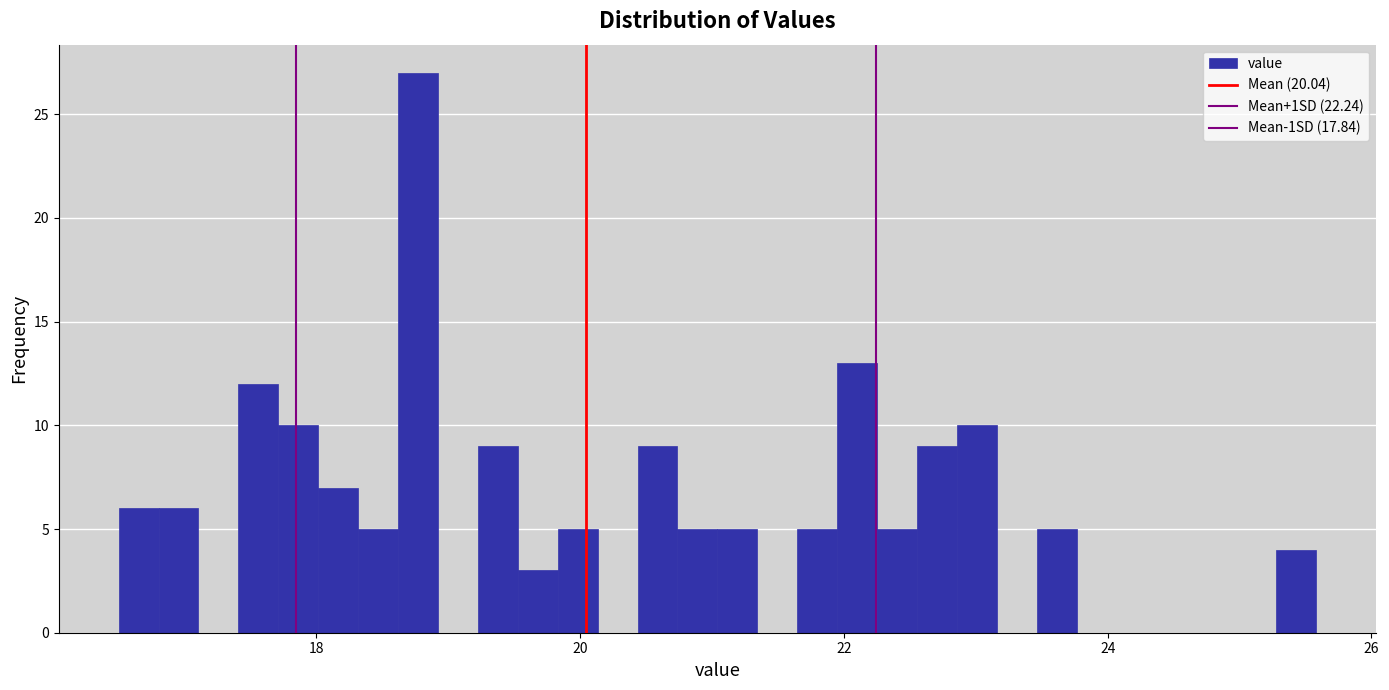

Read against the x-axis, roughly where is the centre of the tallest bar?

18.8